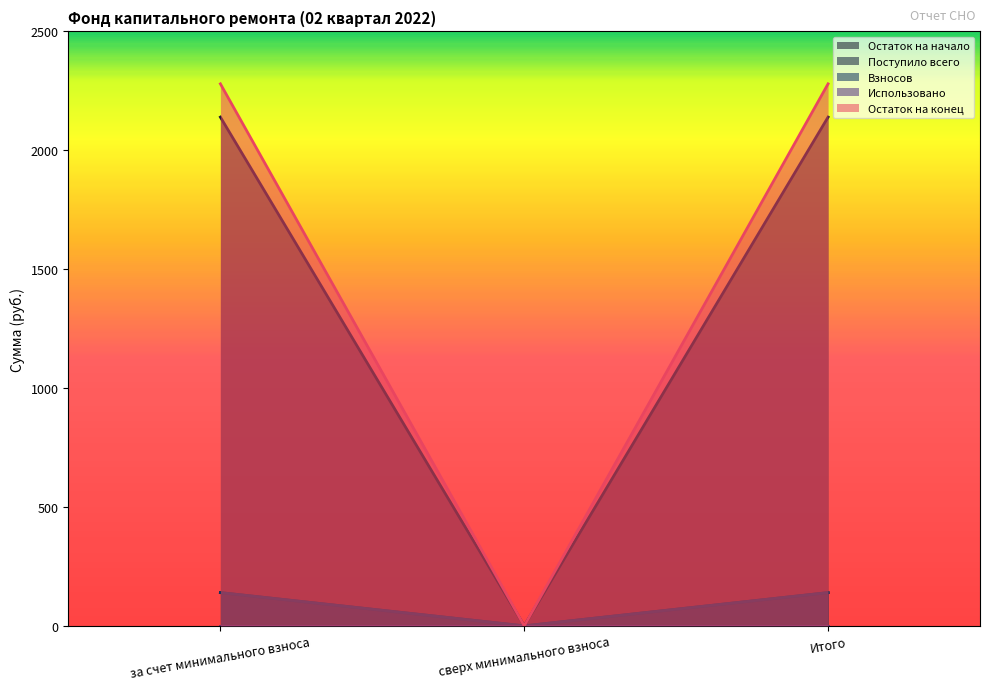

What is the difference between the maximum and minimum values in the Остаток на конец series?

2279.4